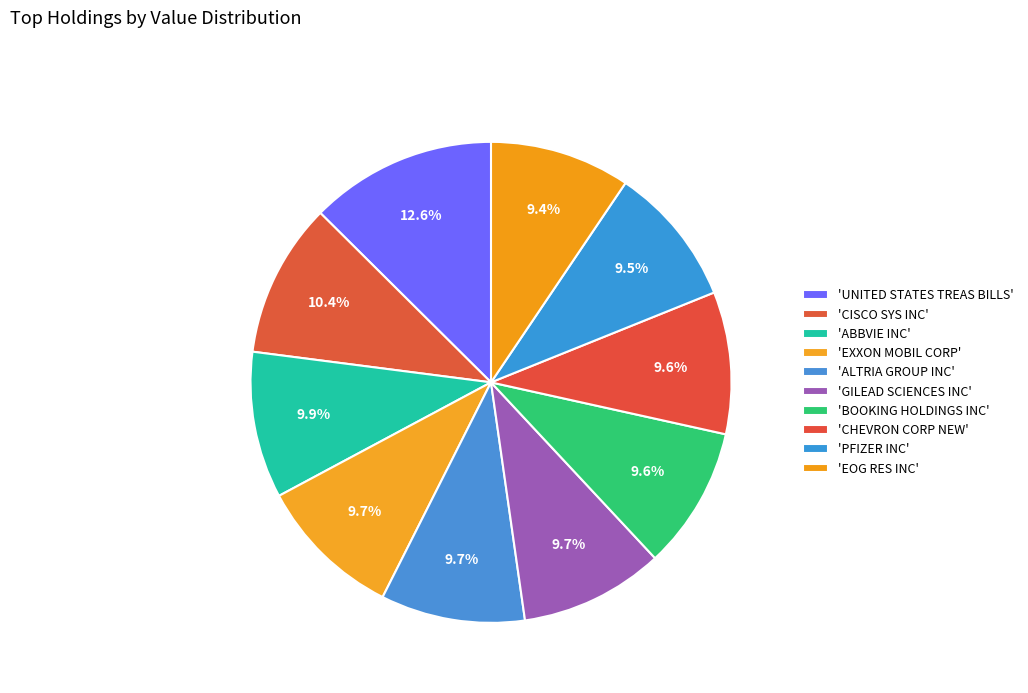

Count the number of slices in the pie.

10